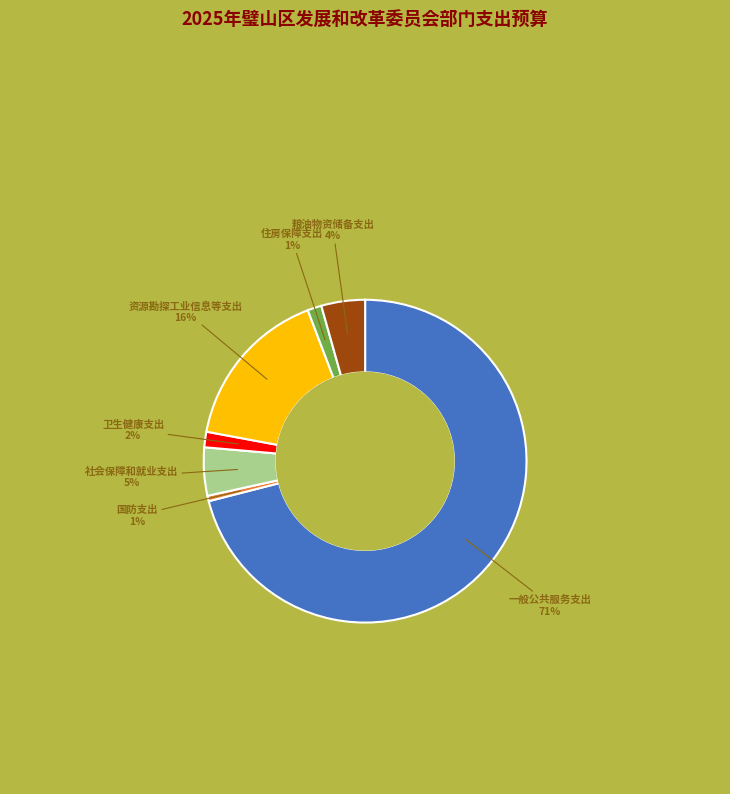

Is there any slice that represents more than half of the pie?

Yes